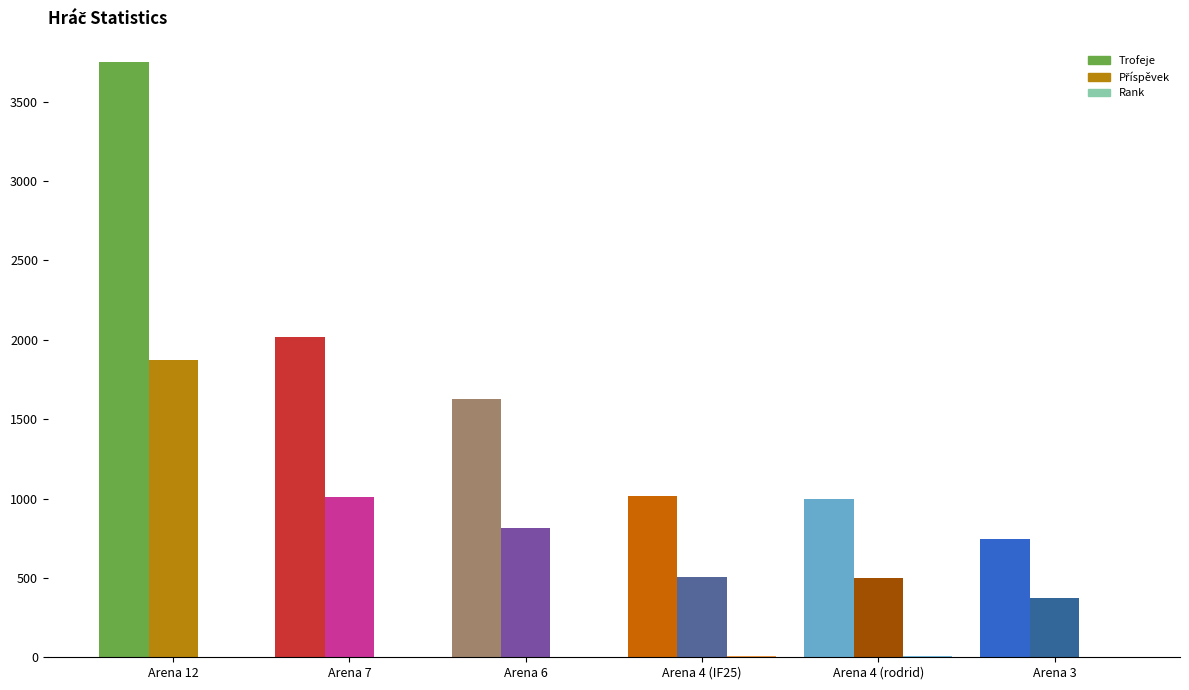

Which series changed the most between Arena 6 and Arena 4 (IF25)?

Trofeje